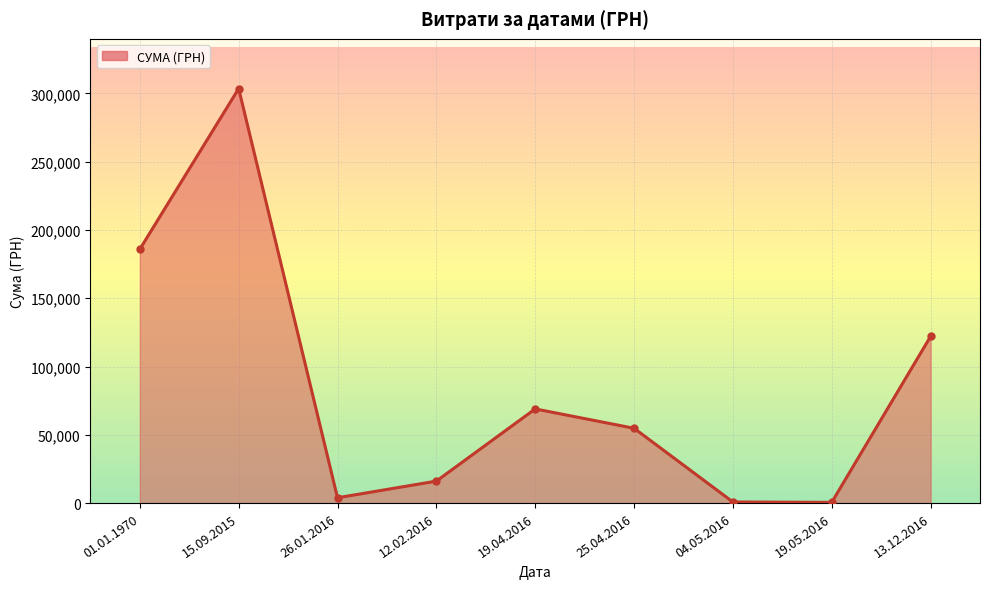

Is it true that the value at 19.05.2016 is 883.6?

False